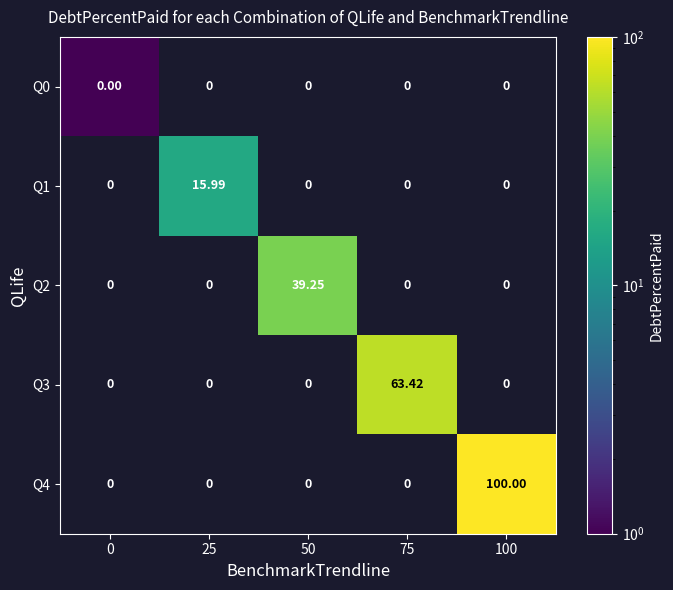

Is the value of Q4 at 25 greater than the value of Q3 at 75?

No